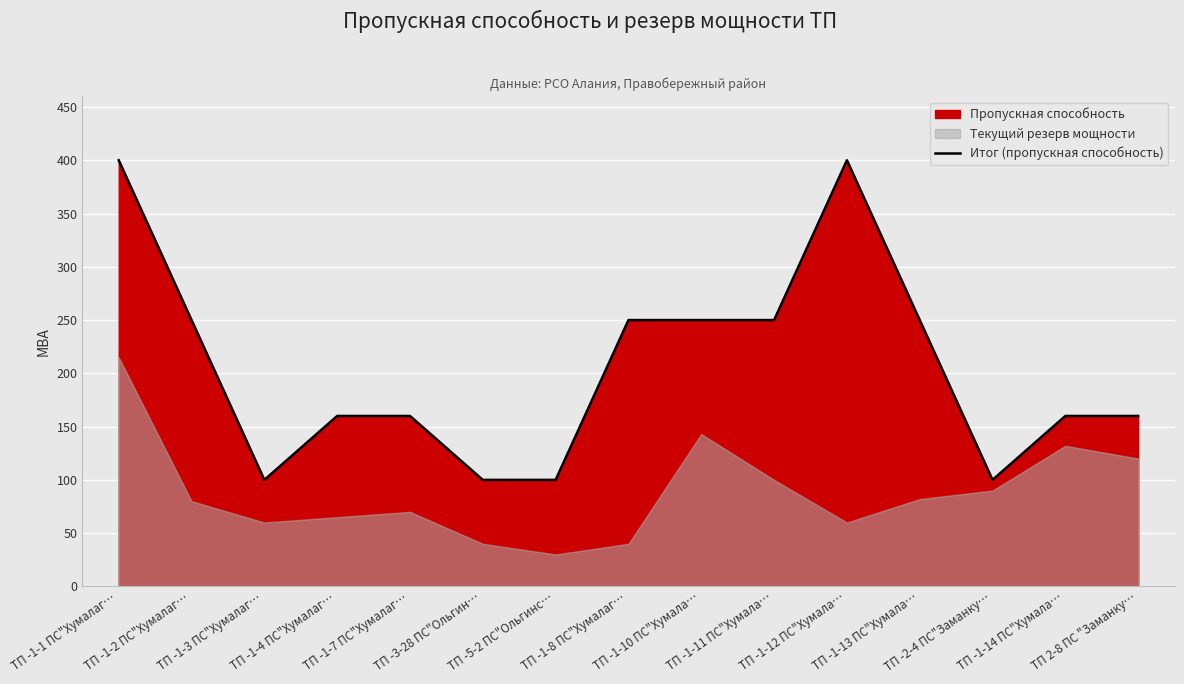

True or false: the data shows 32 at ТП -2-4 ПС"Заманку….

False